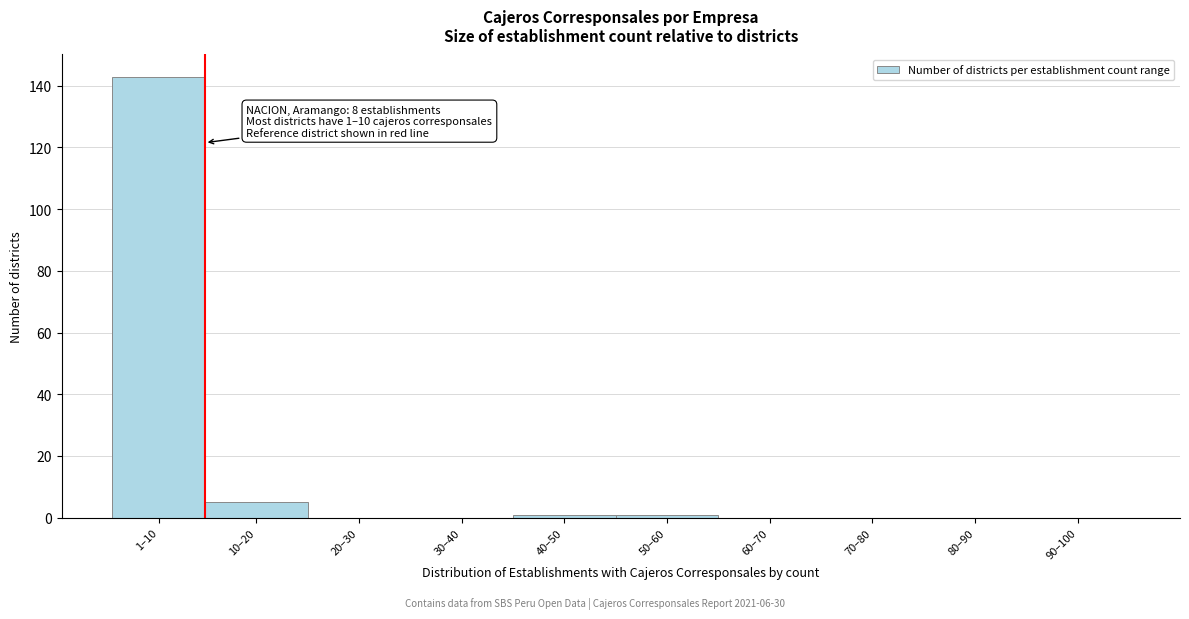

Reading left to right, extract all data points from this chart.

1–10=143	10–20=5	20–30=0	30–40=0	40–50=1	50–60=1	60–70=0	70–80=0	80–90=0	90–100=0